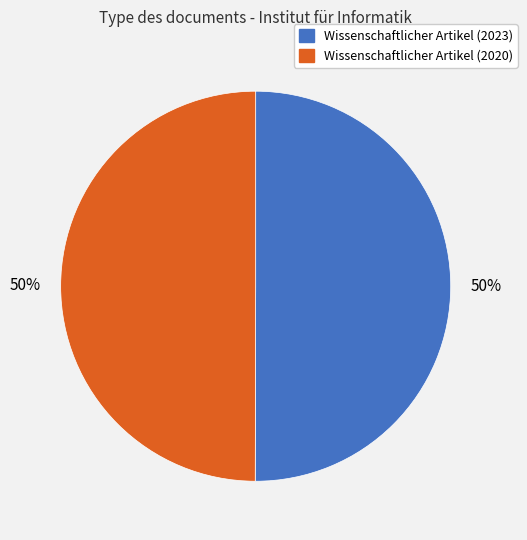

Is it true that Wissenschaftlicher Artikel (2023) is 65% of the pie?

False